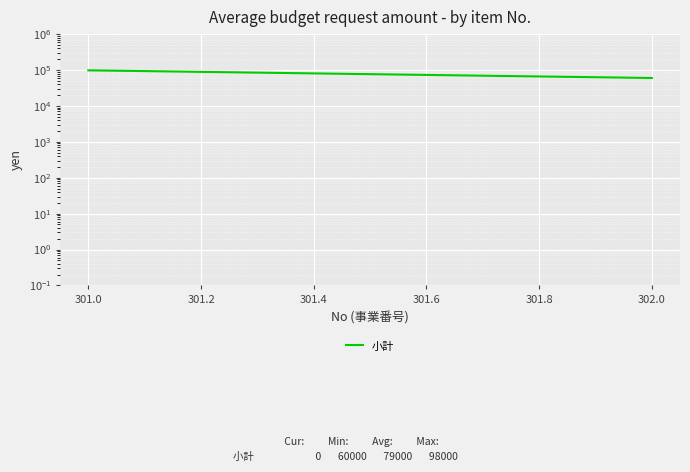

How many categories are shown in the chart?

20